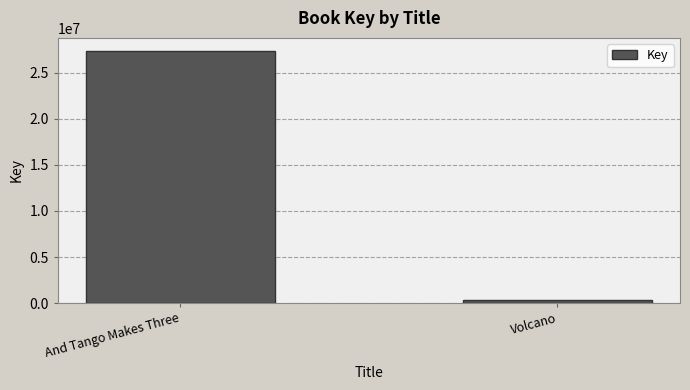

What value does the data have at And Tango Makes Three?

27409258